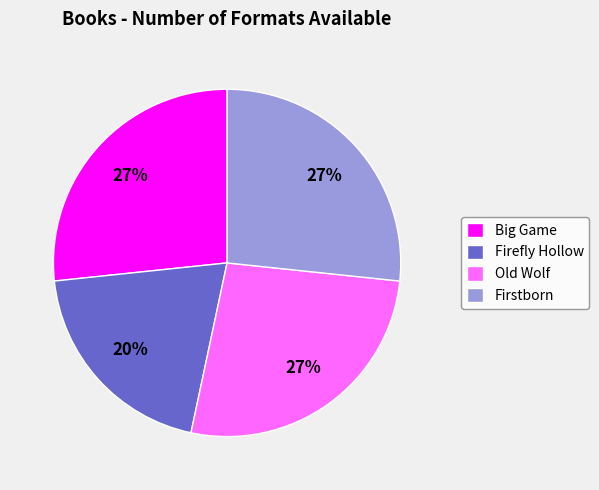

To the nearest percent, what portion does Firefly Hollow represent?

20%